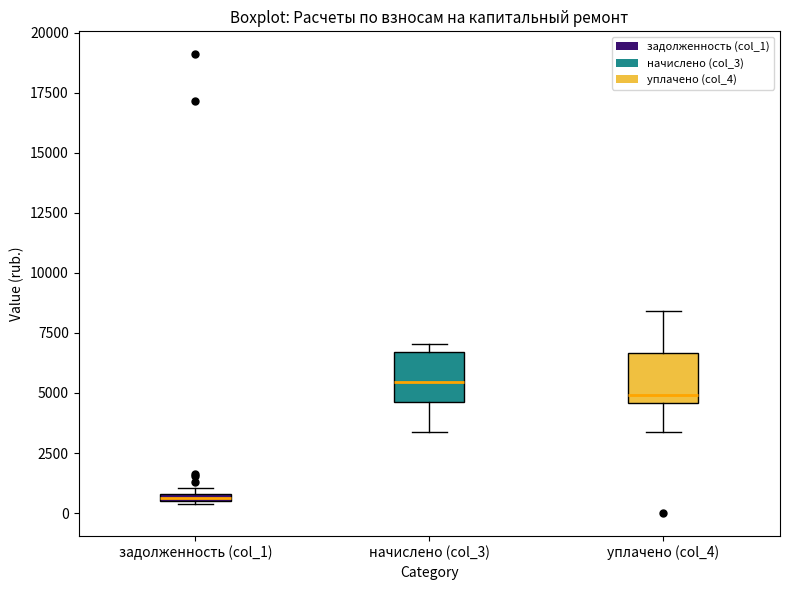

Which box's median line is the lowest?

задолженность (col_1)